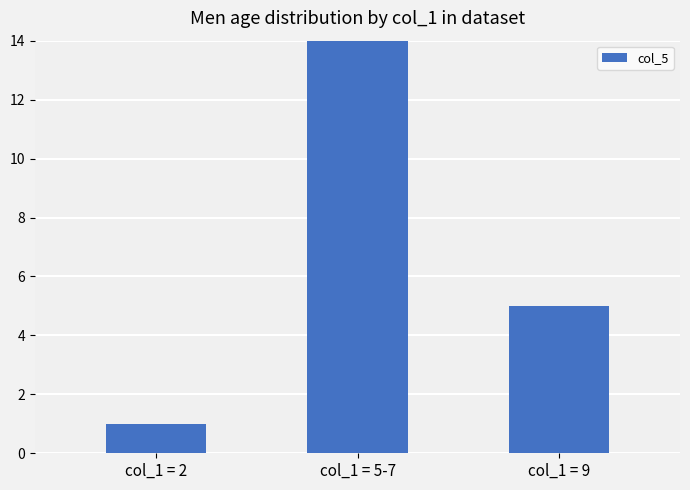

What is the greatest value displayed?

14